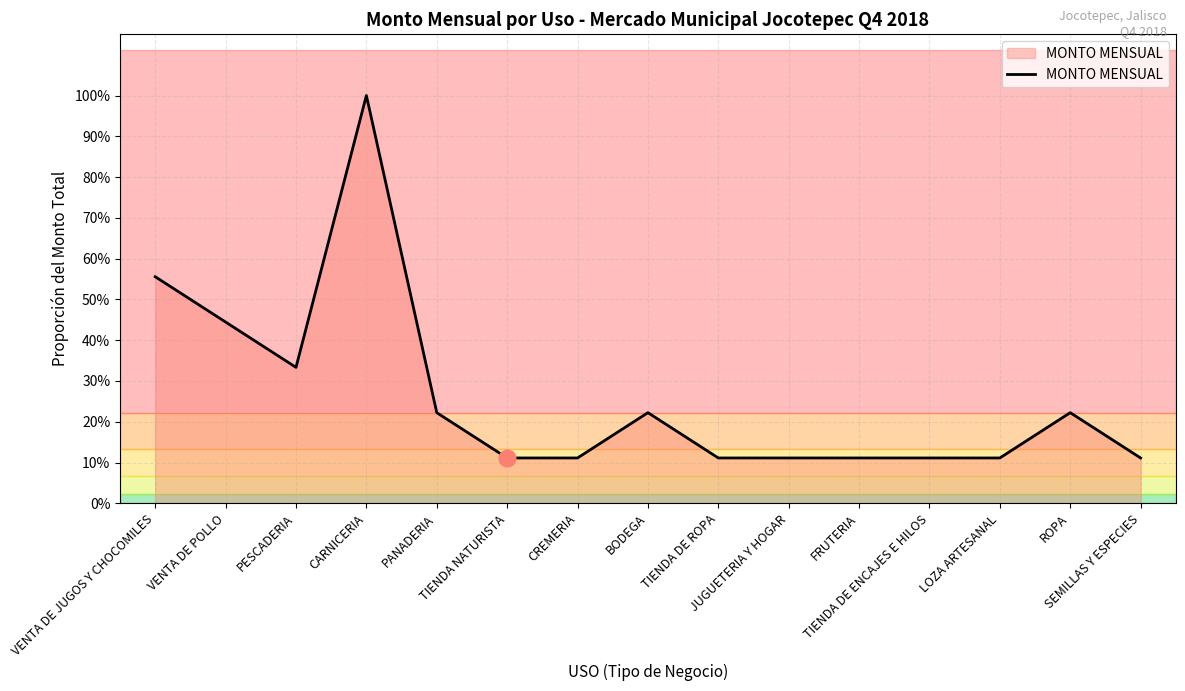

Which label corresponds to the largest value in the chart?

CARNICERIA